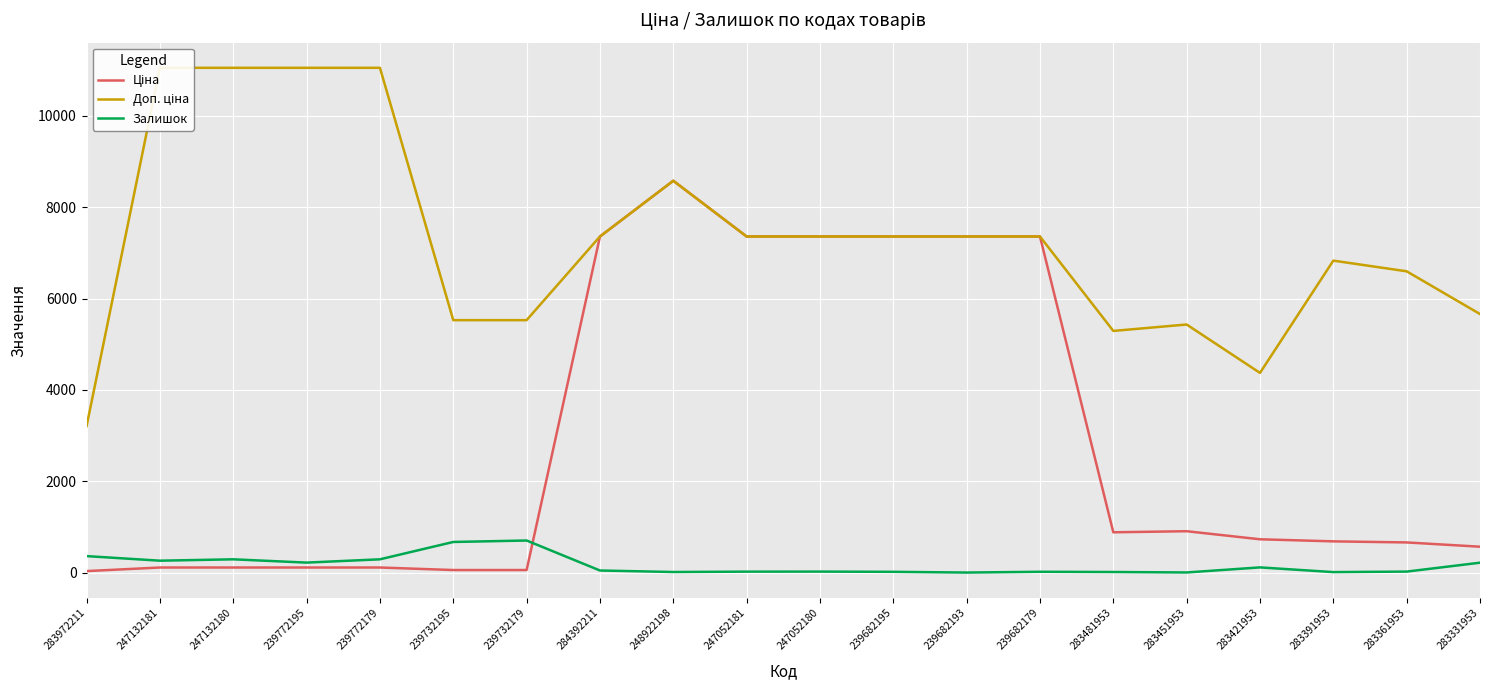

Read the Ціна value at 284392211.

7360.2